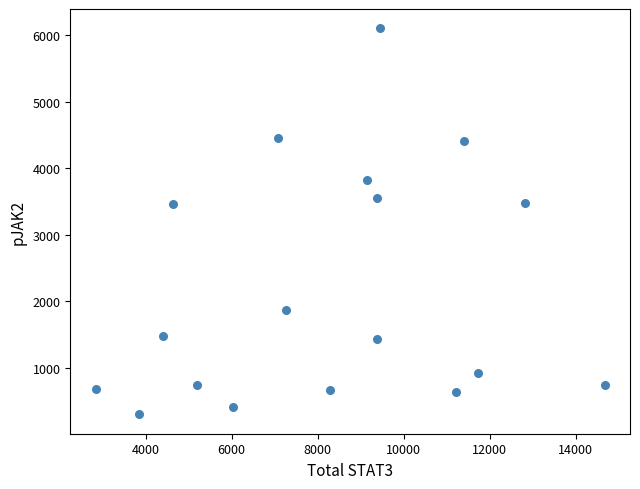

What is the range of X values (max minus min)?

11838.4